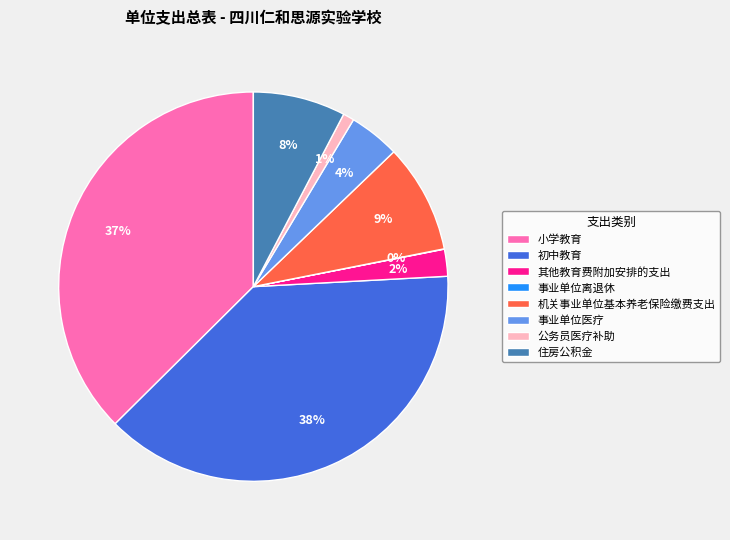

True or false: 小学教育 accounts for 46% of the total.

False